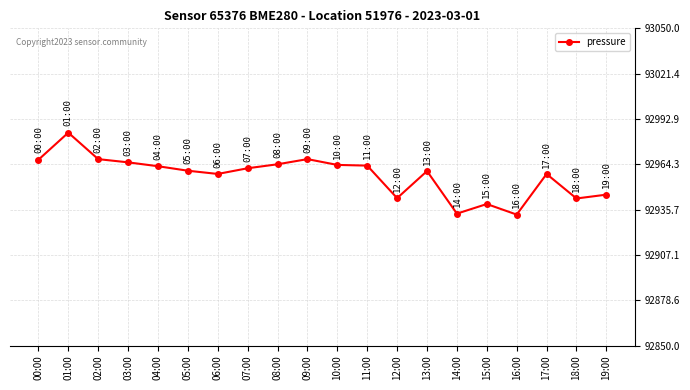

What is the value of the 3rd point from the left?

92967.5